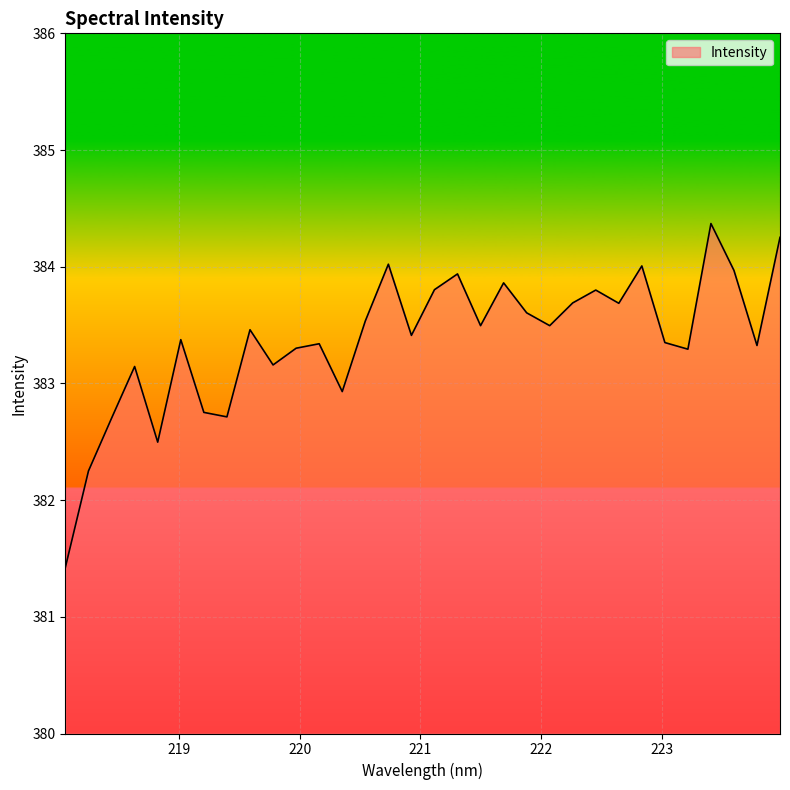

What is the difference between the maximum and minimum values?

2.9